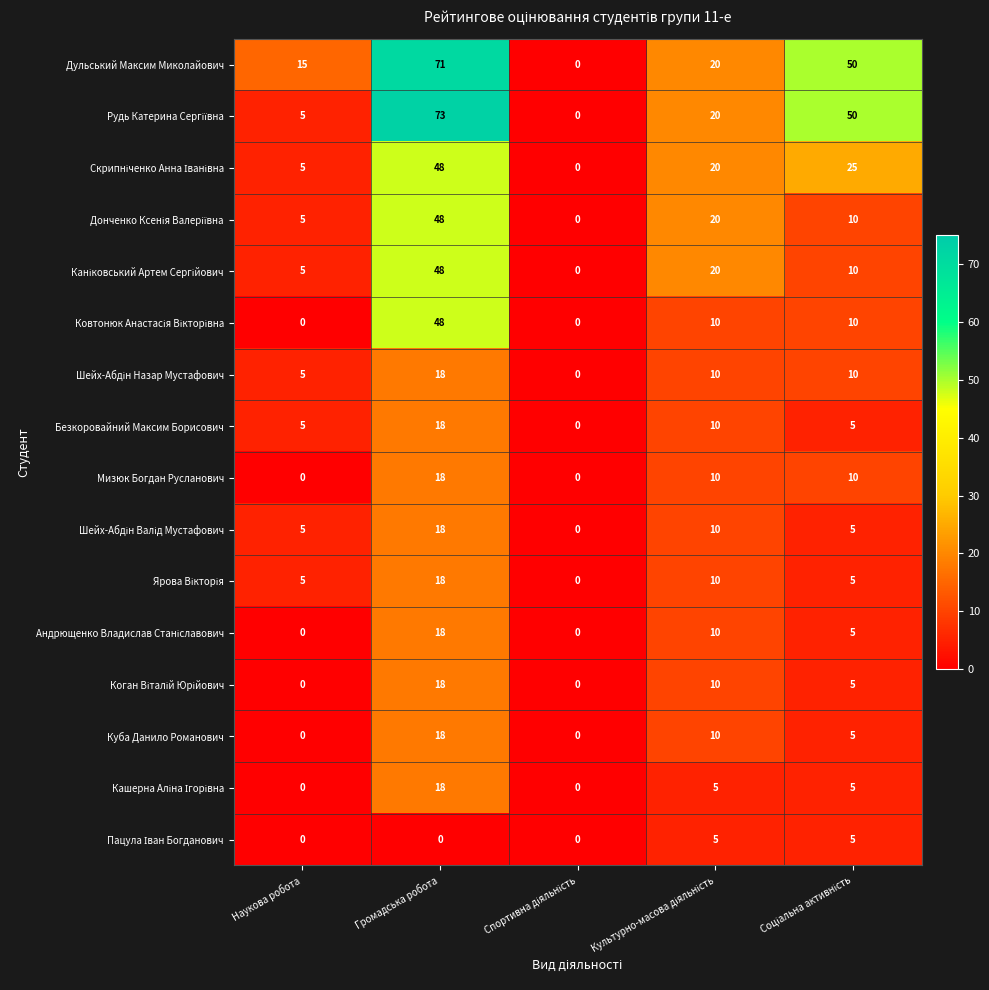

True or false: Безкоровайний Максим Борисович has a value of 31 at Громадська робота.

False